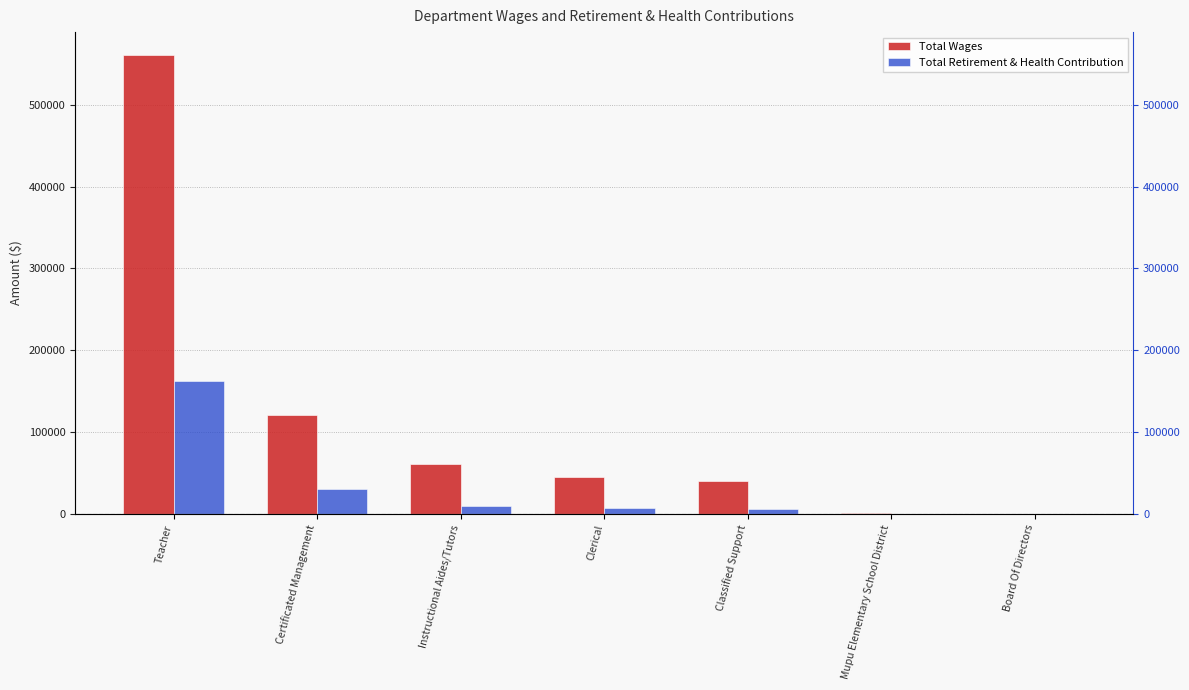

Which series has the largest range (max minus min)?

Total Wages